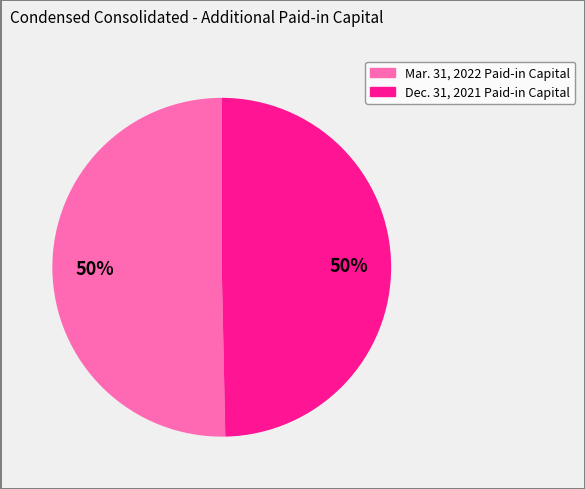

To the nearest percent, what is the average slice percentage?

50%